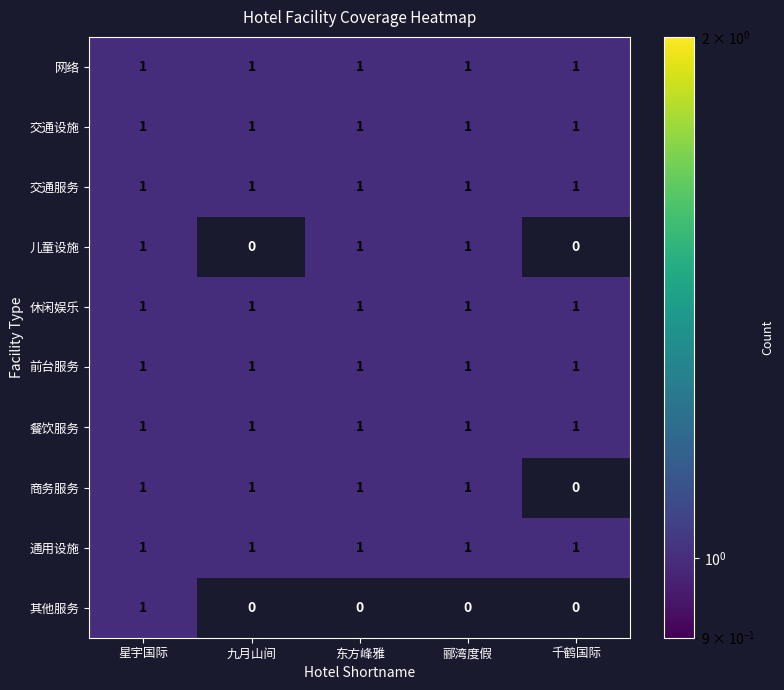

The value of 千鹤国际 at 交通服务 is 1. True or false?

True